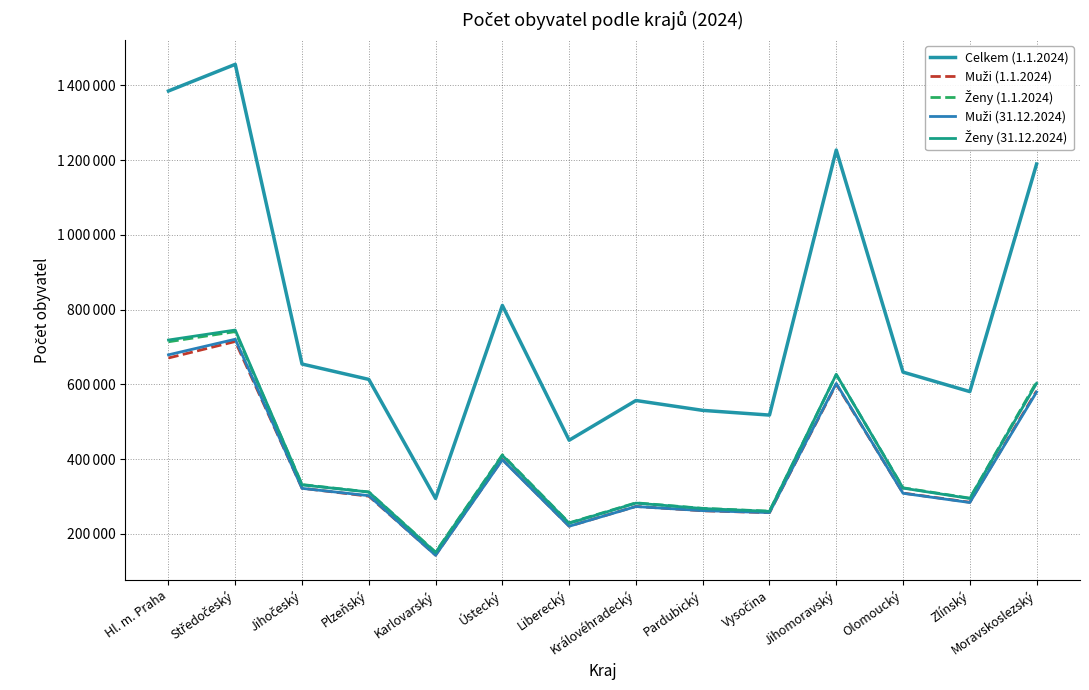

Is this an area chart (filled region under the line)?

No